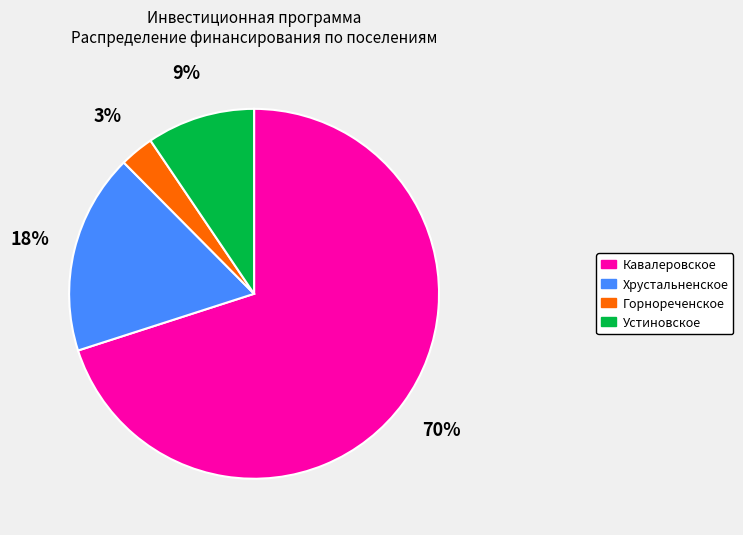

How many segments does this pie chart have?

4